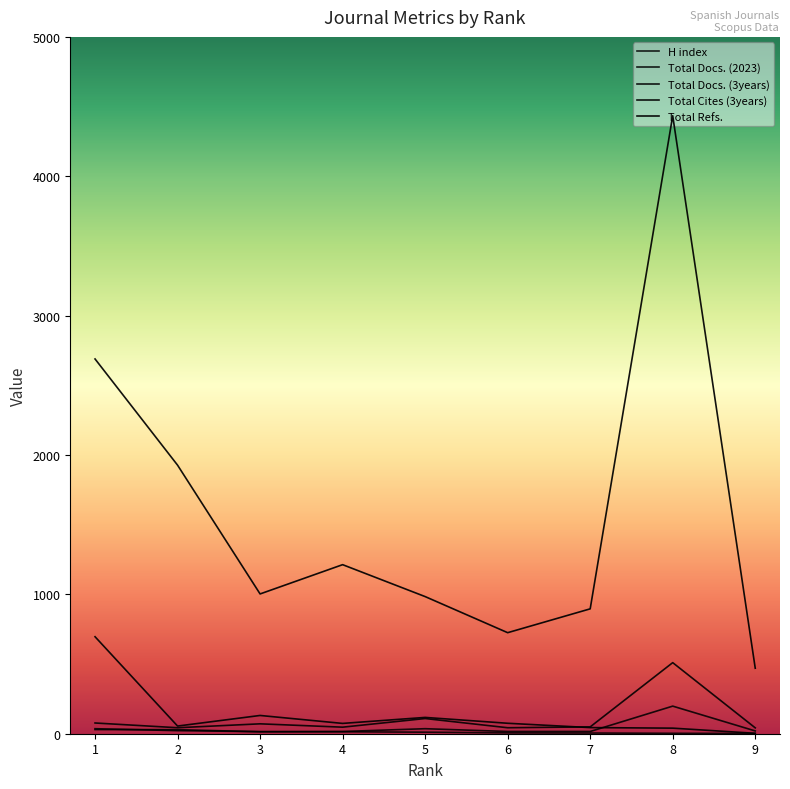

Which series has the largest total across all categories?

Total Refs.